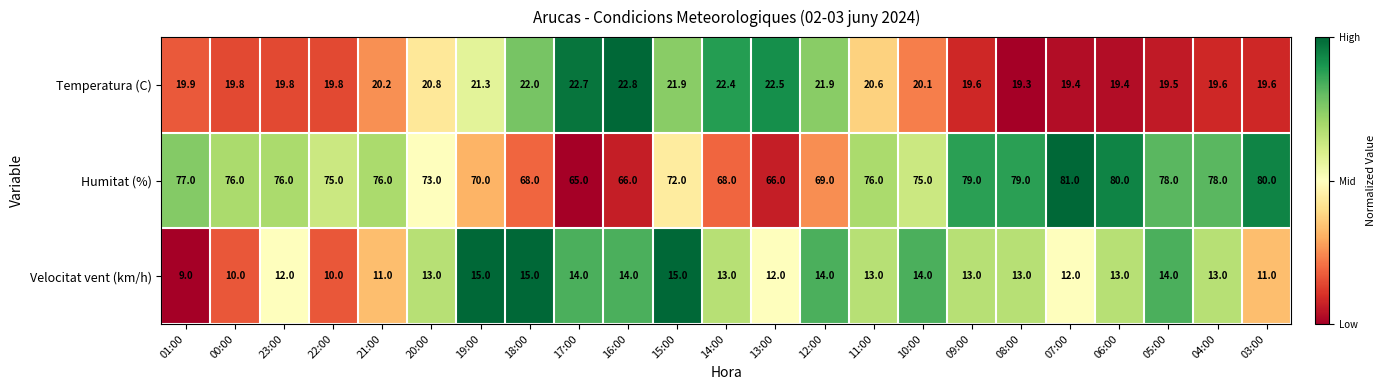

Between 00:00 and 12:00, which series saw the biggest shift?

Humitat (%)